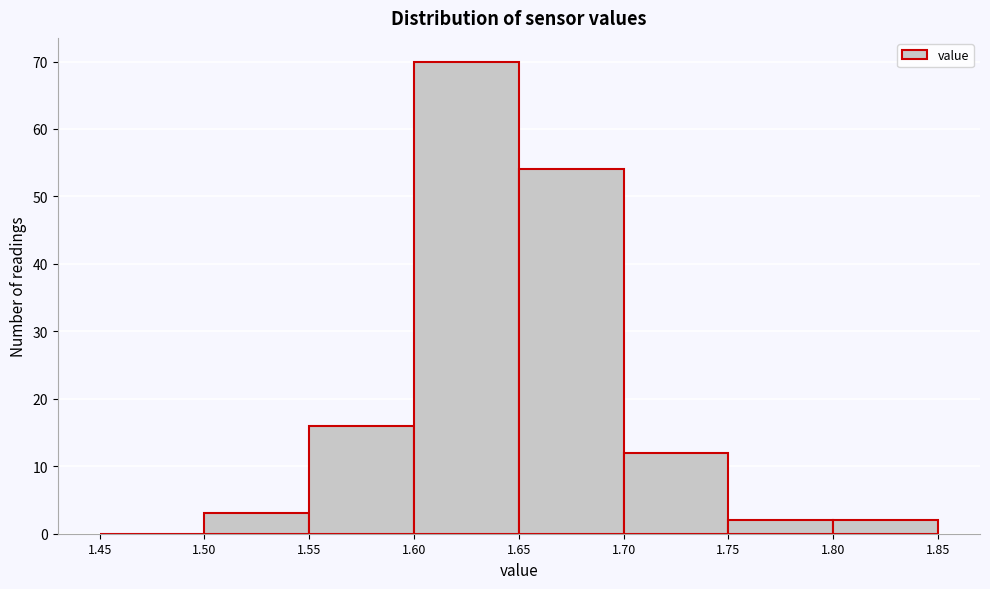

Reading left to right, transcribe this chart: for each bar, give the range it covers on the x-axis and its height. The values are not printed on the chart, so give them approximately, as read against the axis.

1.45 to 1.50: 0
1.50 to 1.55: 3
1.55 to 1.60: 16
1.60 to 1.65: 70
1.65 to 1.70: 54
1.70 to 1.75: 12
1.75 to 1.80: 2
1.80 to 1.85: 2